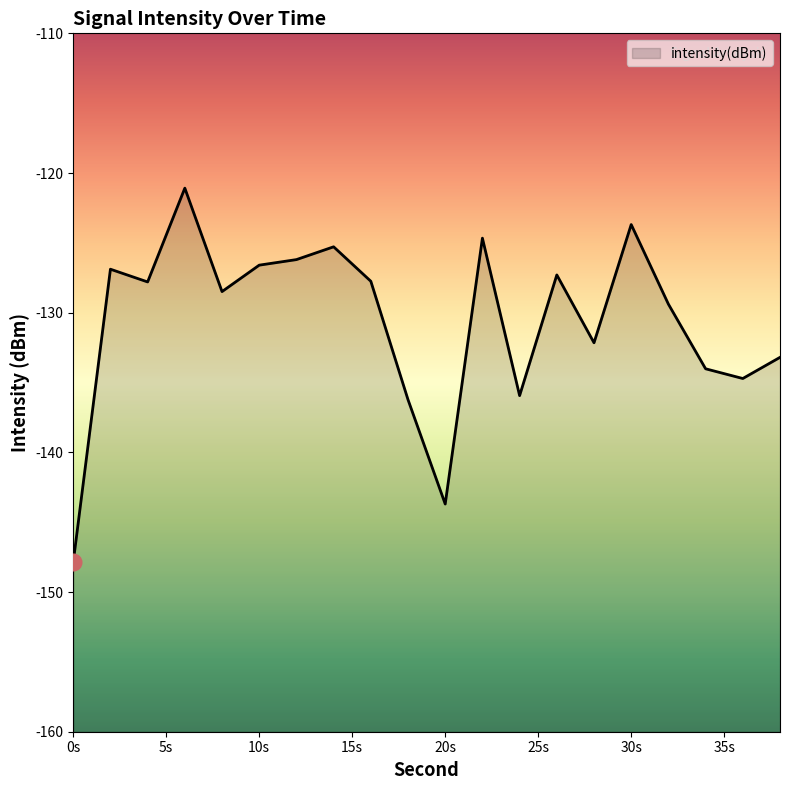

What is the minimum value shown in the chart?

-147.9